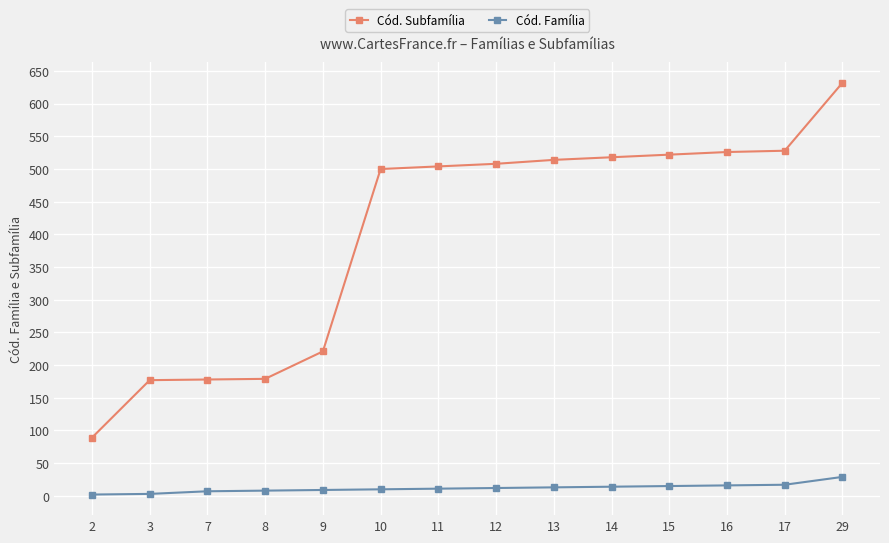

At which category is the sum across all series the highest?

29